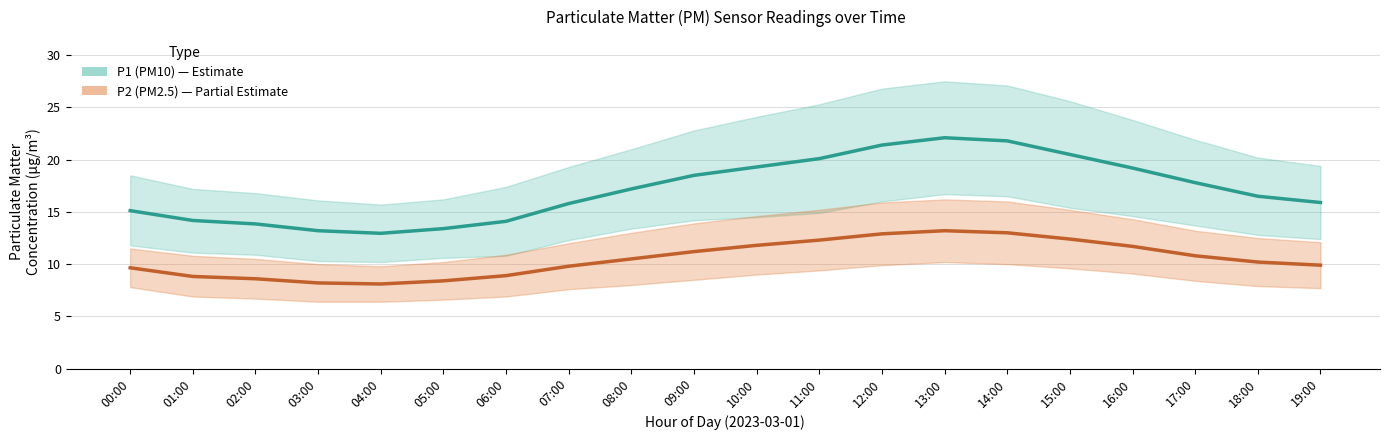

True or false: P2 (PM2.5) and P1 (PM10) cross at least once.

False